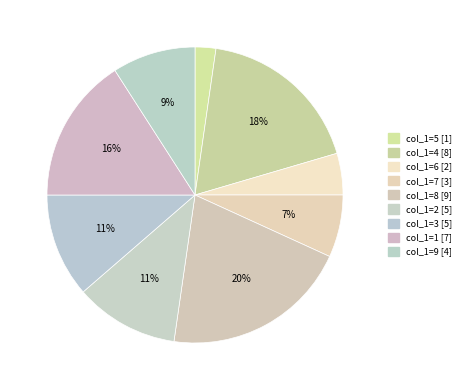

How many slices are in this pie chart?

9